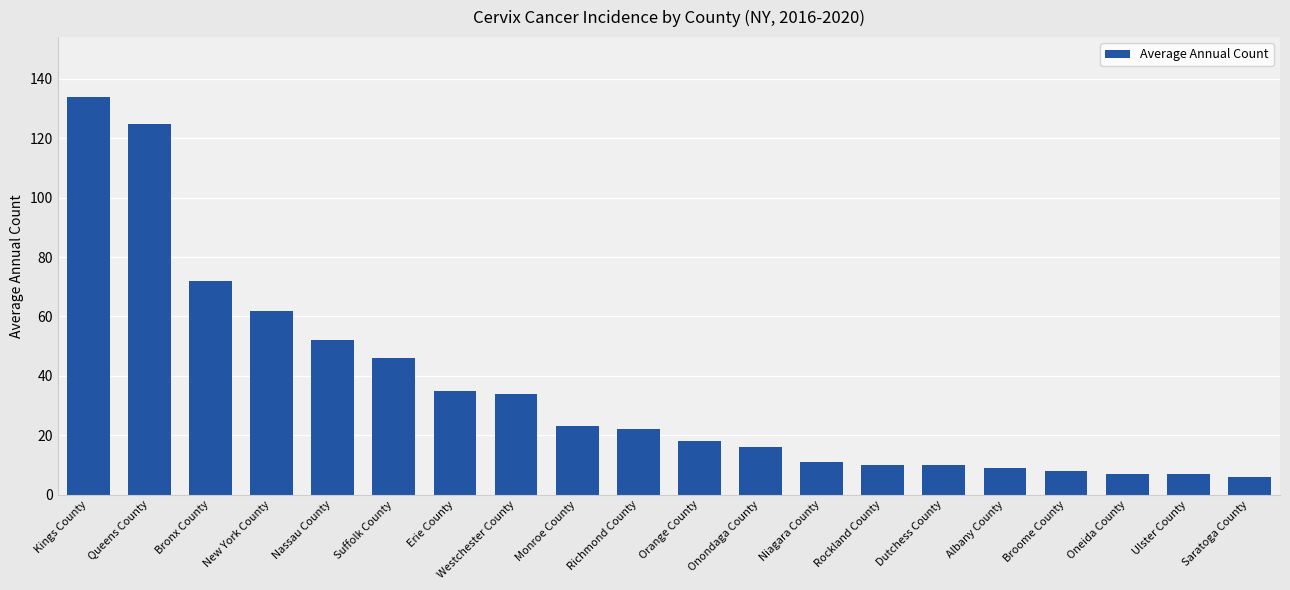

True or false: the data shows 72 at Bronx County.

True